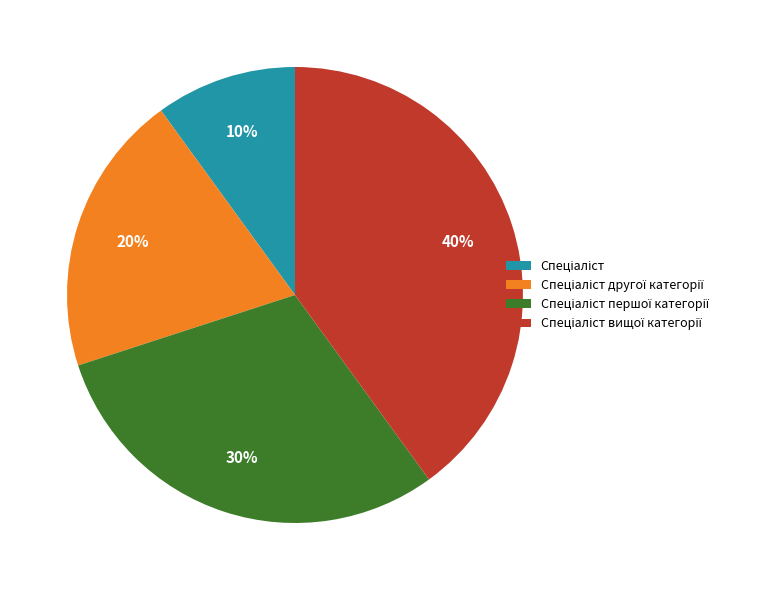

To the nearest percent, what is the difference between the largest and smallest slice percentages?

30%